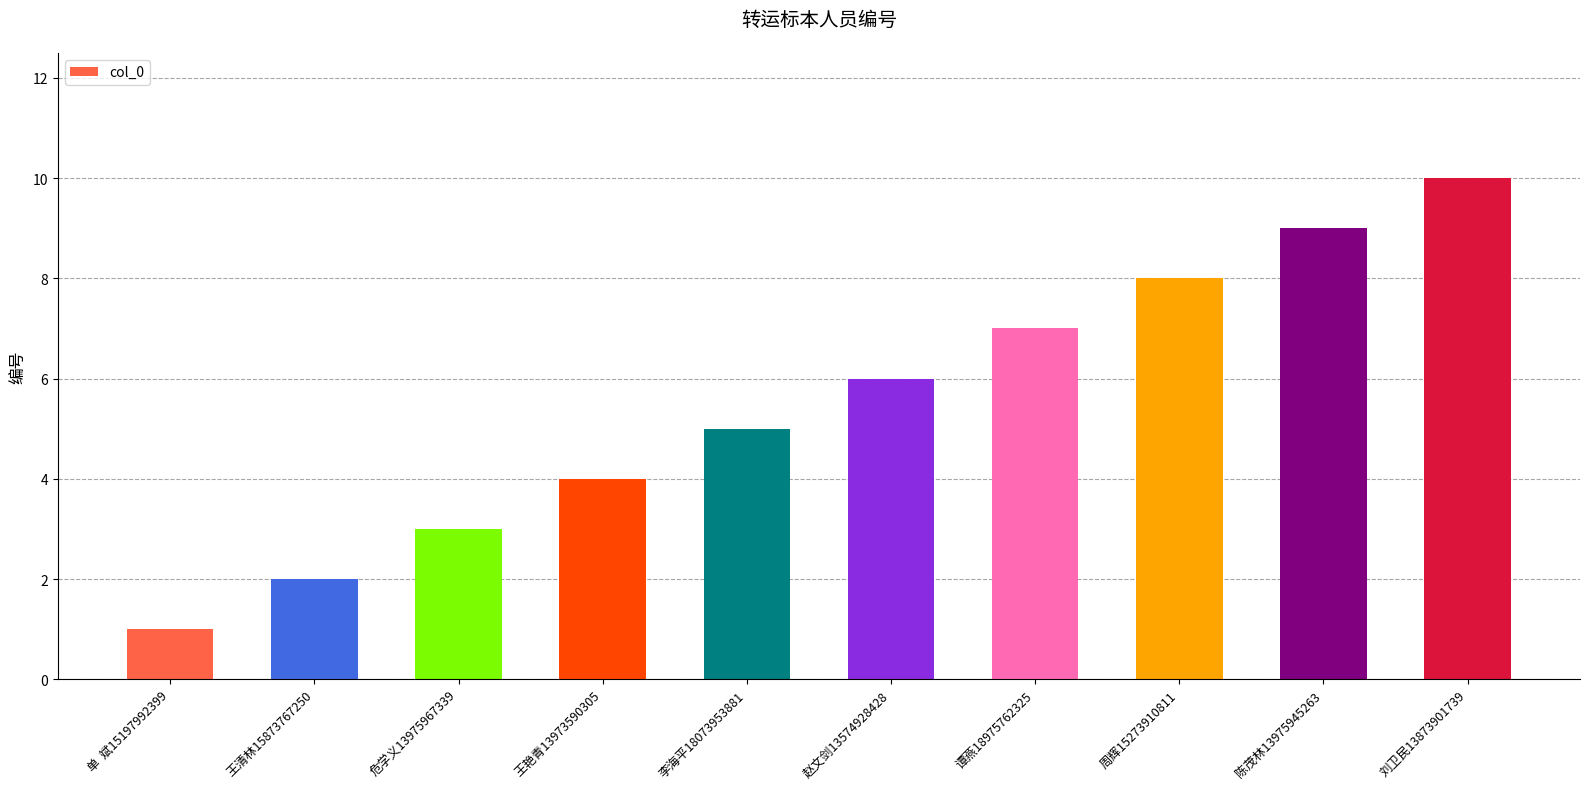

The value at 赵文剑13574928428 is 11. True or false?

False